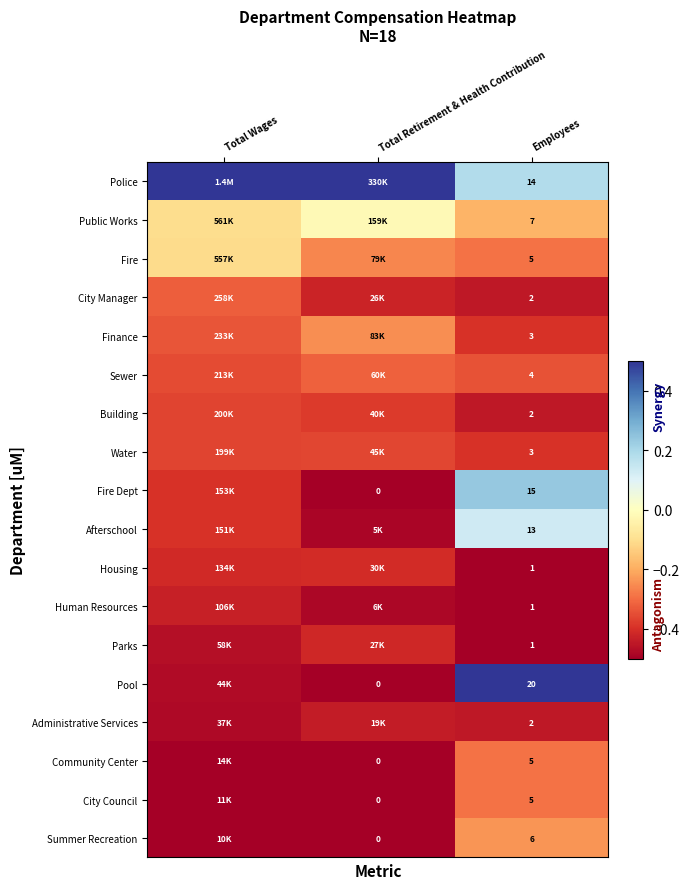

What is the minimum value shown in the chart?

-0.5